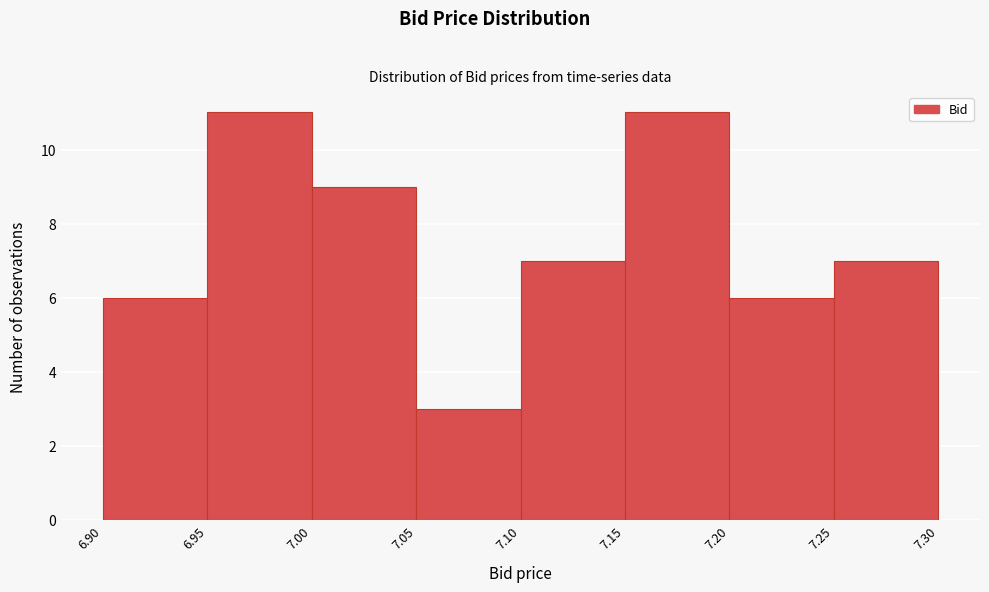

Reading left to right, transcribe this chart: for each bar, give the range it covers on the x-axis and its height. The values are not printed on the chart, so give them approximately, as read against the axis.

6.90 to 6.95: 6
6.95 to 7.00: 11
7.00 to 7.05: 9
7.05 to 7.10: 3
7.10 to 7.15: 7
7.15 to 7.20: 11
7.20 to 7.25: 6
7.25 to 7.30: 7